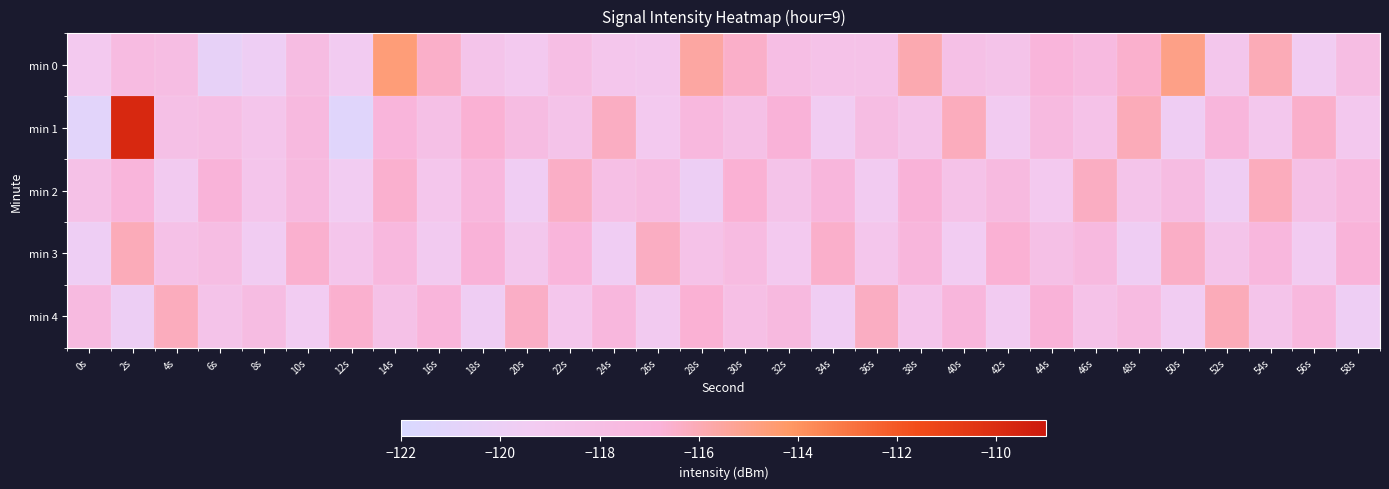

Reading right to left, what are all the values shown in this chart?

min 0: 58s=-117.9	56s=-119.5	54s=-116.1	52s=-118.8	50s=-115.0	48s=-116.5	46s=-117.6	44s=-117.1	42s=-118.5	40s=-118.1	38s=-115.9	36s=-118.4	34s=-118.4	32s=-118.0	30s=-116.4	28s=-115.6	26s=-118.9	24s=-118.8	22s=-118.0	20s=-119.1	18s=-118.6	16s=-116.4	14s=-114.6	12s=-119.3	10s=-117.8	8s=-119.8	6s=-120.5	4s=-117.9	2s=-117.7	0s=-119.1
min 1: 58s=-119.0	56s=-116.5	54s=-118.9	52s=-117.2	50s=-119.7	48s=-116.1	46s=-118.4	44s=-117.6	42s=-119.3	40s=-116.2	38s=-118.6	36s=-117.9	34s=-119.5	32s=-116.8	30s=-118.2	28s=-117.4	26s=-119.1	24s=-116.3	22s=-118.5	20s=-117.8	18s=-116.7	16s=-118.2	14s=-117.1	12s=-121.2	10s=-117.5	8s=-118.7	6s=-118.0	4s=-118.2	2s=-109.8	0s=-121.0
min 2: 58s=-117.4	56s=-118.2	54s=-116.2	52s=-119.7	50s=-117.8	48s=-118.6	46s=-116.3	44s=-119.1	42s=-117.6	40s=-118.4	38s=-116.8	36s=-119.3	34s=-117.2	32s=-118.5	30s=-116.7	28s=-119.9	26s=-117.7	24s=-118.1	22s=-116.4	20s=-119.6	18s=-117.3	16s=-118.8	14s=-116.6	12s=-119.4	10s=-117.5	8s=-118.7	6s=-116.9	4s=-119.2	2s=-117.1	0s=-118.3
min 3: 58s=-116.9	56s=-119.3	54s=-117.3	52s=-118.6	50s=-116.4	48s=-119.7	46s=-117.5	44s=-118.2	42s=-116.7	40s=-119.4	38s=-117.2	36s=-118.8	34s=-116.5	32s=-119.1	30s=-117.7	28s=-118.4	26s=-116.3	24s=-119.6	22s=-117.1	20s=-118.9	18s=-116.8	16s=-119.2	14s=-117.4	12s=-118.7	10s=-116.6	8s=-119.5	6s=-117.9	4s=-118.3	2s=-116.1	0s=-119.8
min 4: 58s=-119.8	56s=-117.4	54s=-118.6	52s=-116.1	50s=-119.5	48s=-117.7	46s=-118.4	44s=-116.8	42s=-119.3	40s=-117.2	38s=-118.7	36s=-116.3	34s=-119.6	32s=-117.5	30s=-118.1	28s=-116.7	26s=-119.2	24s=-117.3	22s=-118.8	20s=-116.4	18s=-119.7	16s=-117.1	14s=-118.3	12s=-116.6	10s=-119.4	8s=-117.8	6s=-118.5	4s=-116.2	2s=-119.9	0s=-117.6